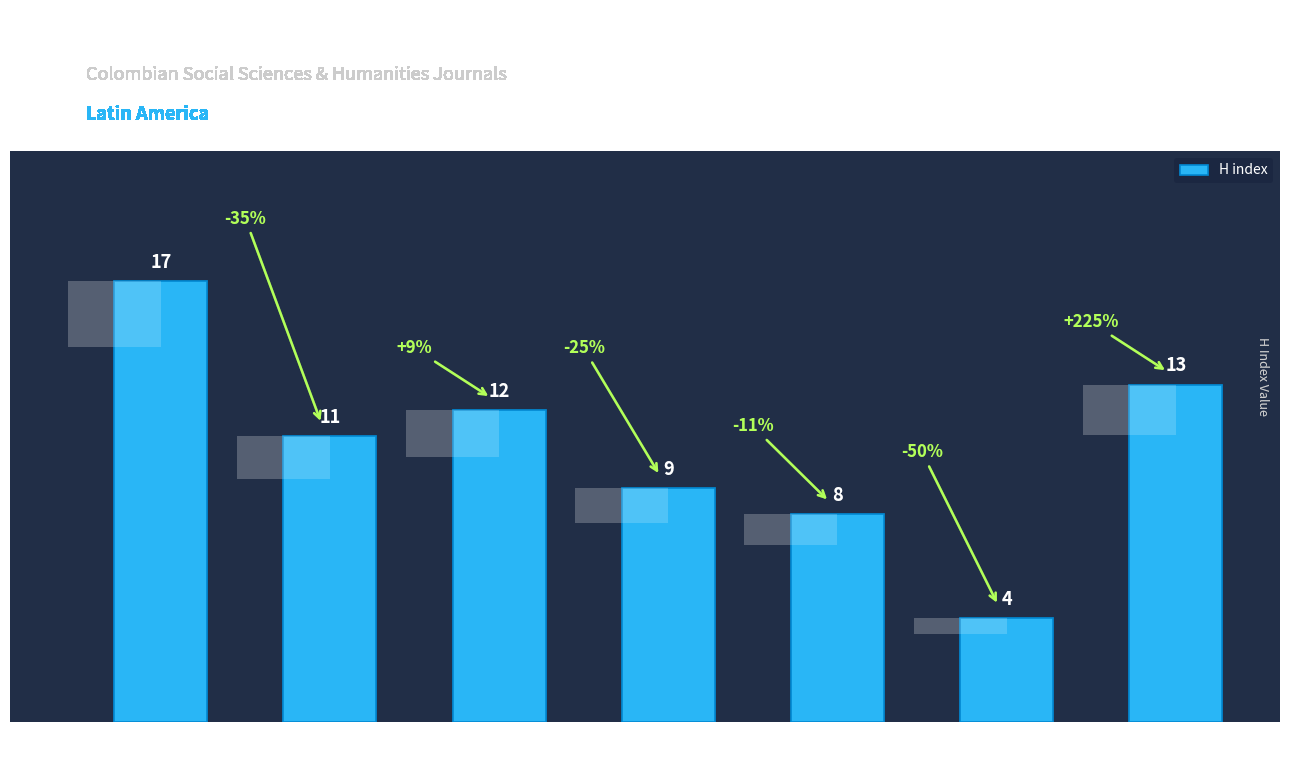

Reading right to left, transcribe all the data shown in this chart.

13	4	8	9	12	11	17